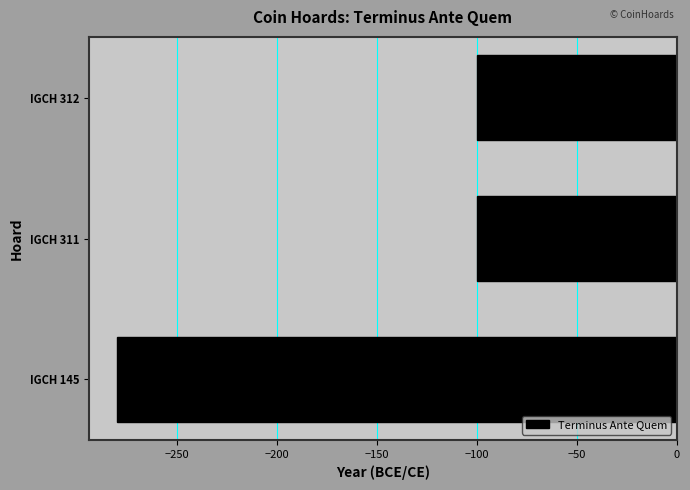

The value at IGCH 312 is -156. True or false?

False